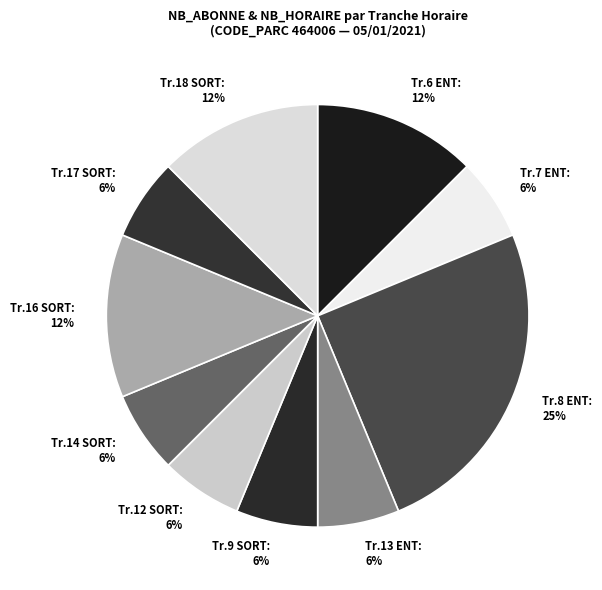

Combined, do Tr.7 ENT and Tr.16 SORT account for over 50%?

No